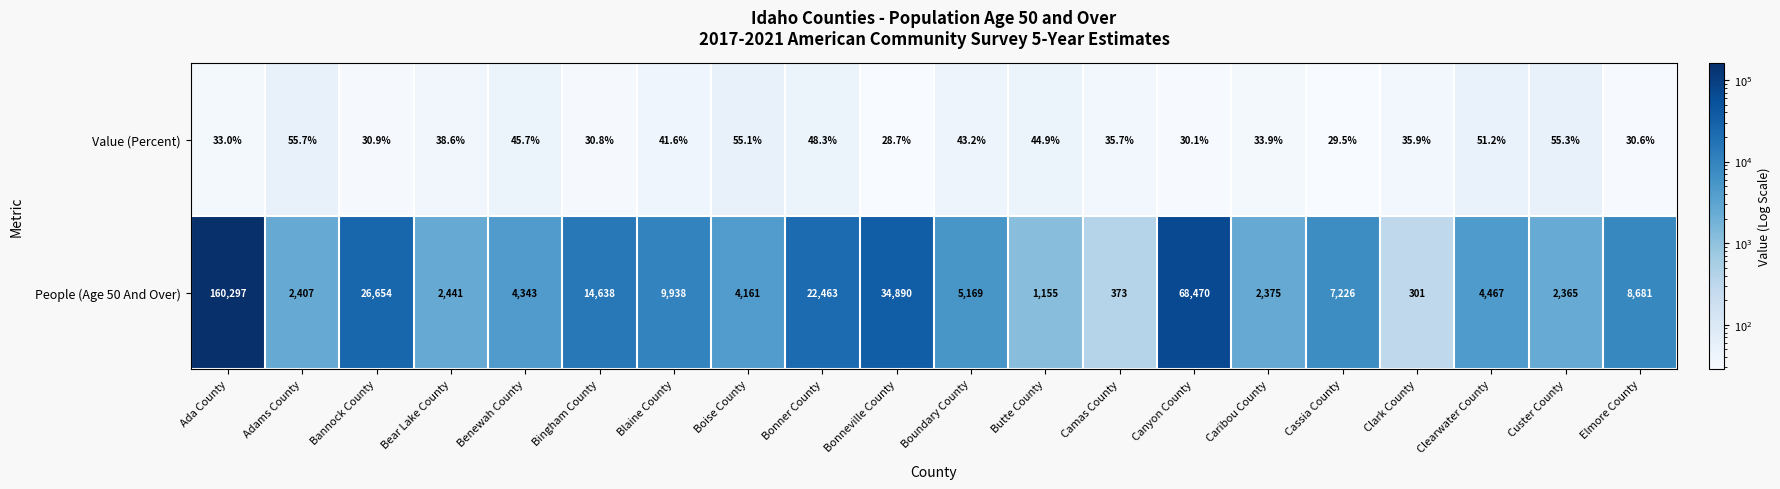

Which category has the highest value across all series?

Ada County